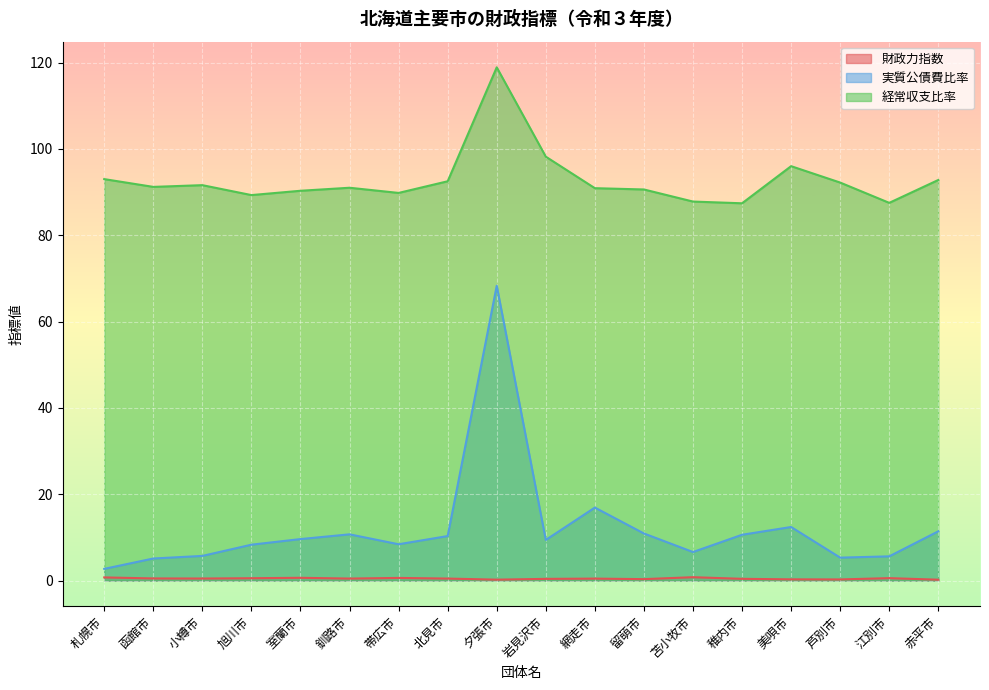

How many lines are shown in the chart?

3